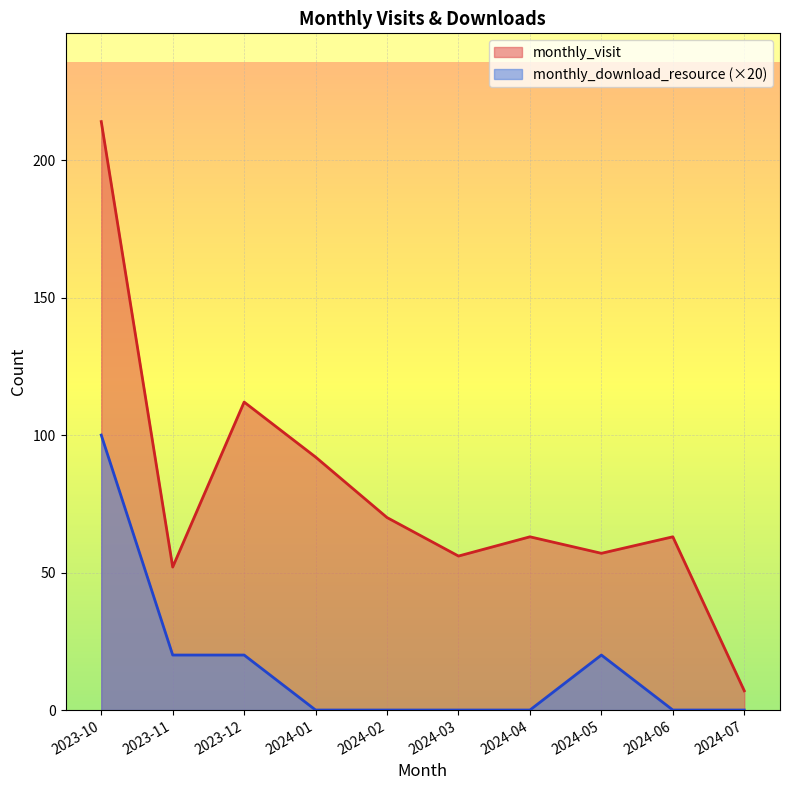

What is the difference between the maximum and minimum values in the monthly_download_resource series?

100